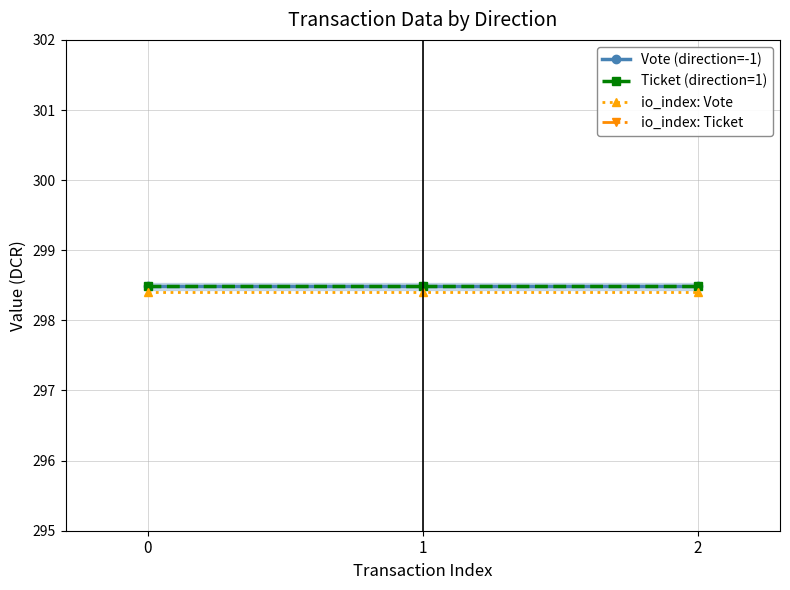

Is it true that Vote (direction=-1) equals 510.1 at 2?

False